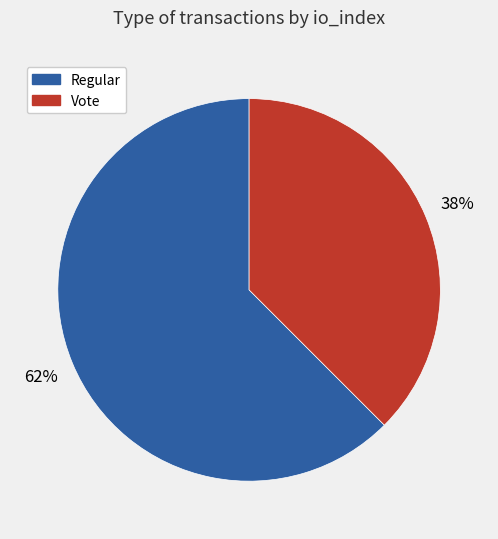

To the nearest percent, what is the average slice percentage?

50%